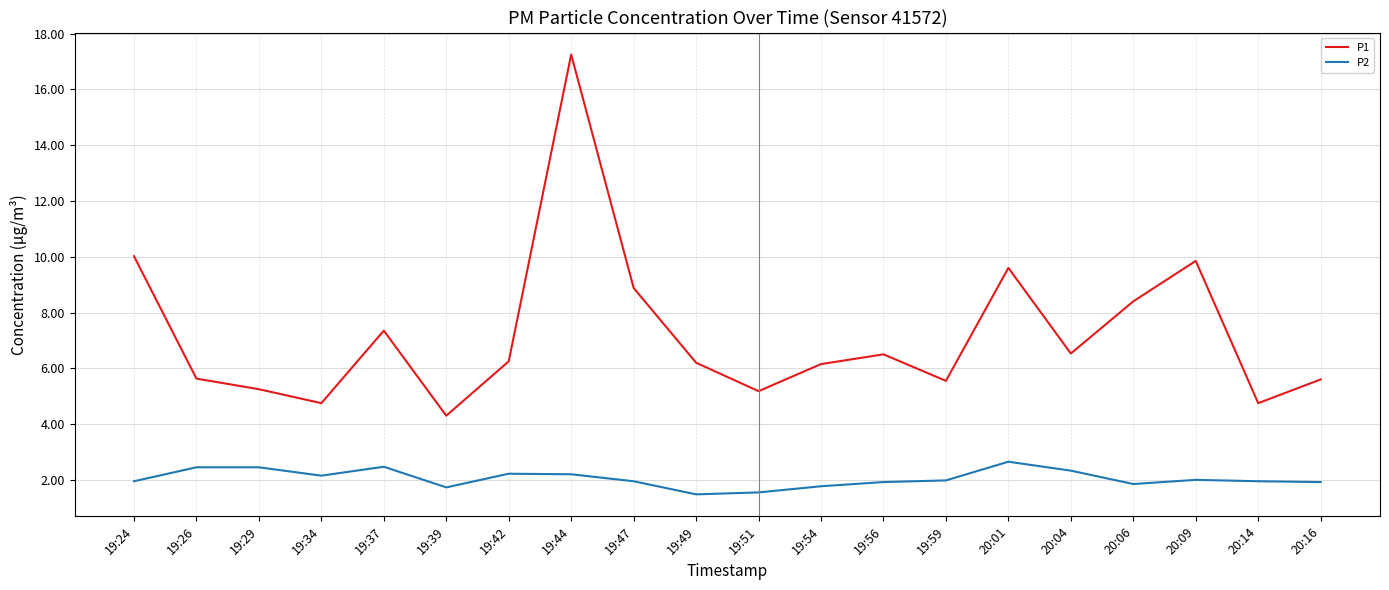

The value of P2 at 19:39 is 1.7. True or false?

True